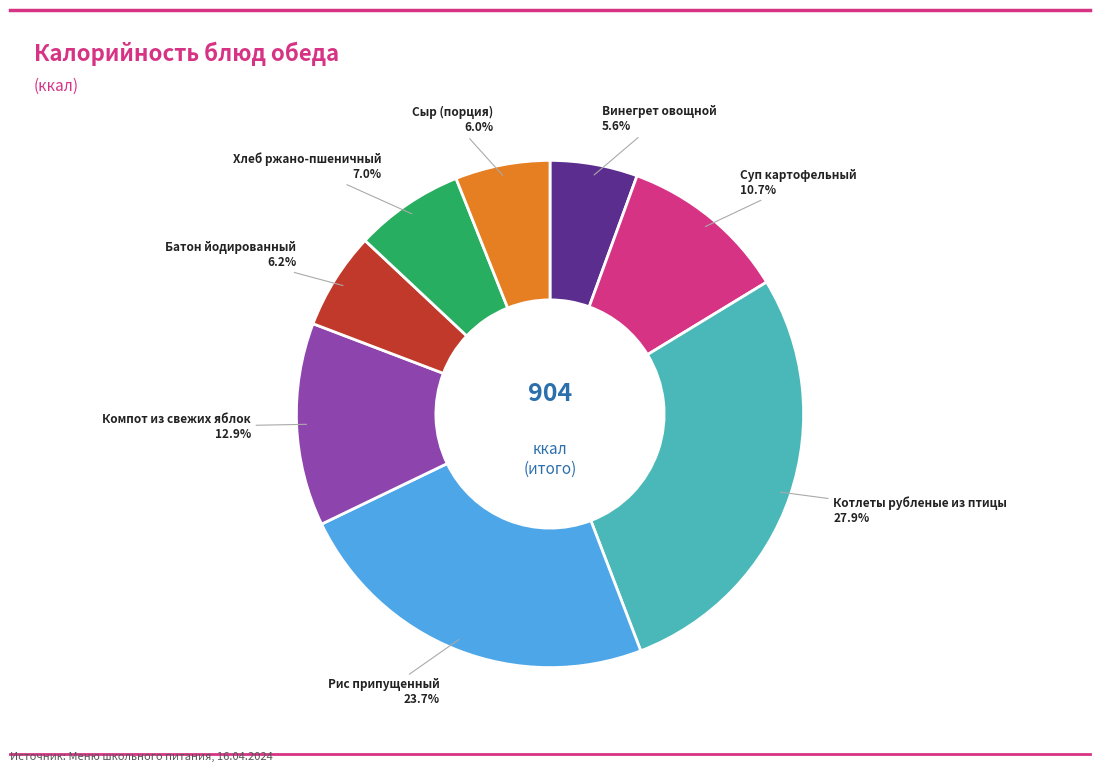

Does any single category account for the majority?

No